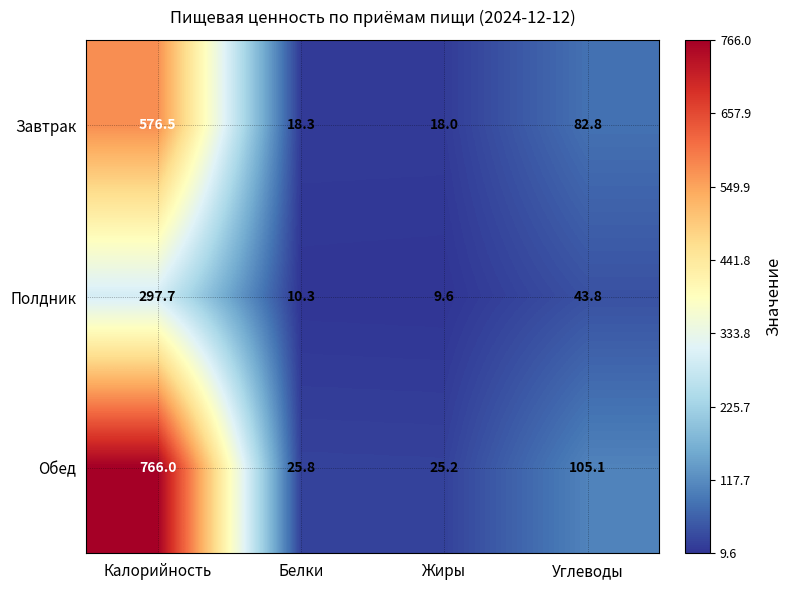

At Калорийность, list the series in order from largest to smallest.

Обед, Завтрак, Полдник